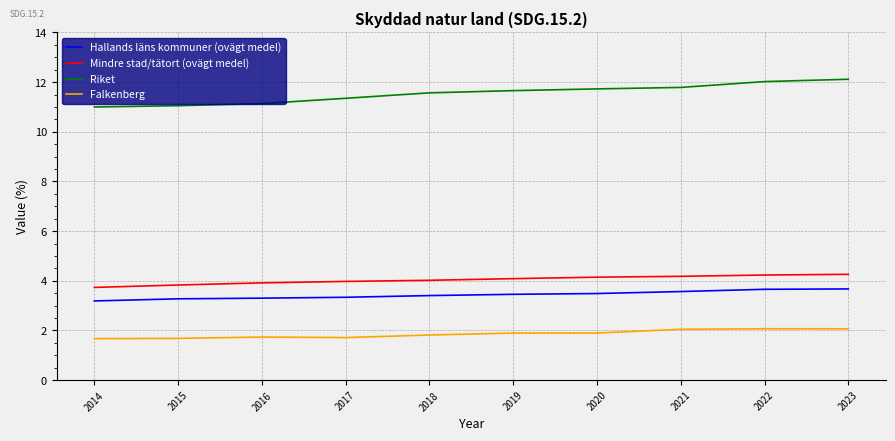

True or false: Riket has a value of 11.1 at 2016.

True